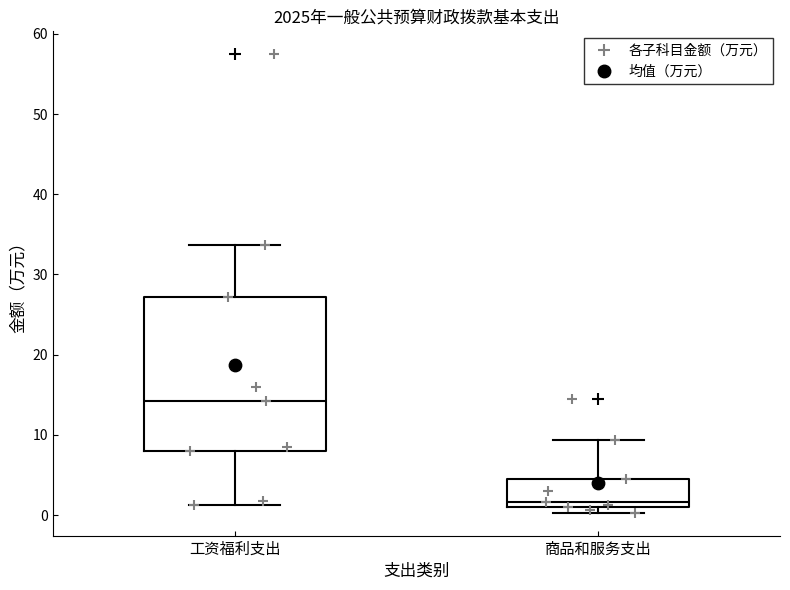

Reading left to right, transcribe this box plot: for each box, give where its median line is, the range the box spans, and where its two whiskers end, as read against the y-axis. The values are not printed on the chart, so give them approximately, as read against the axis.

工资福利支出: median 14, box 8 to 27, whiskers 1 to 34
商品和服务支出: median 2, box 1 to 5, whiskers 0 to 9